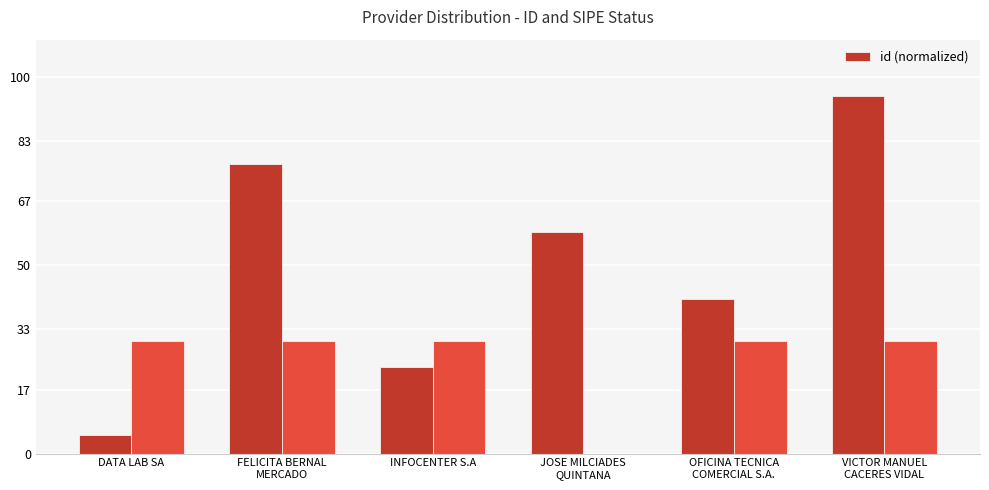

At which label is the value closest to 50?

JOSE MILCIADES
QUINTANA